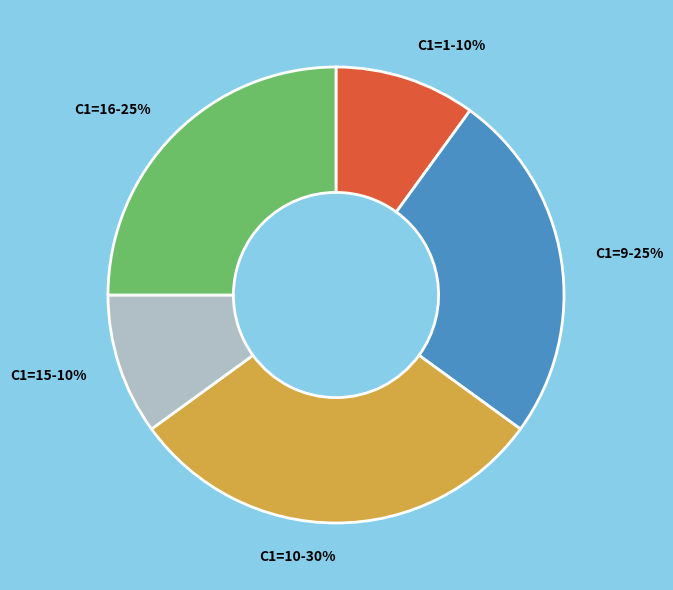

How many segments does this pie chart have?

5